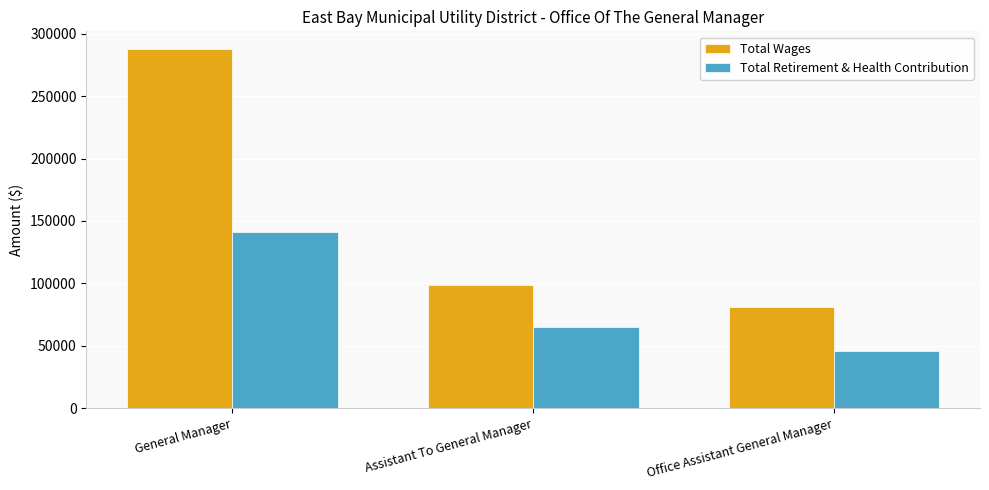

At which category is the sum across all series the highest?

General Manager